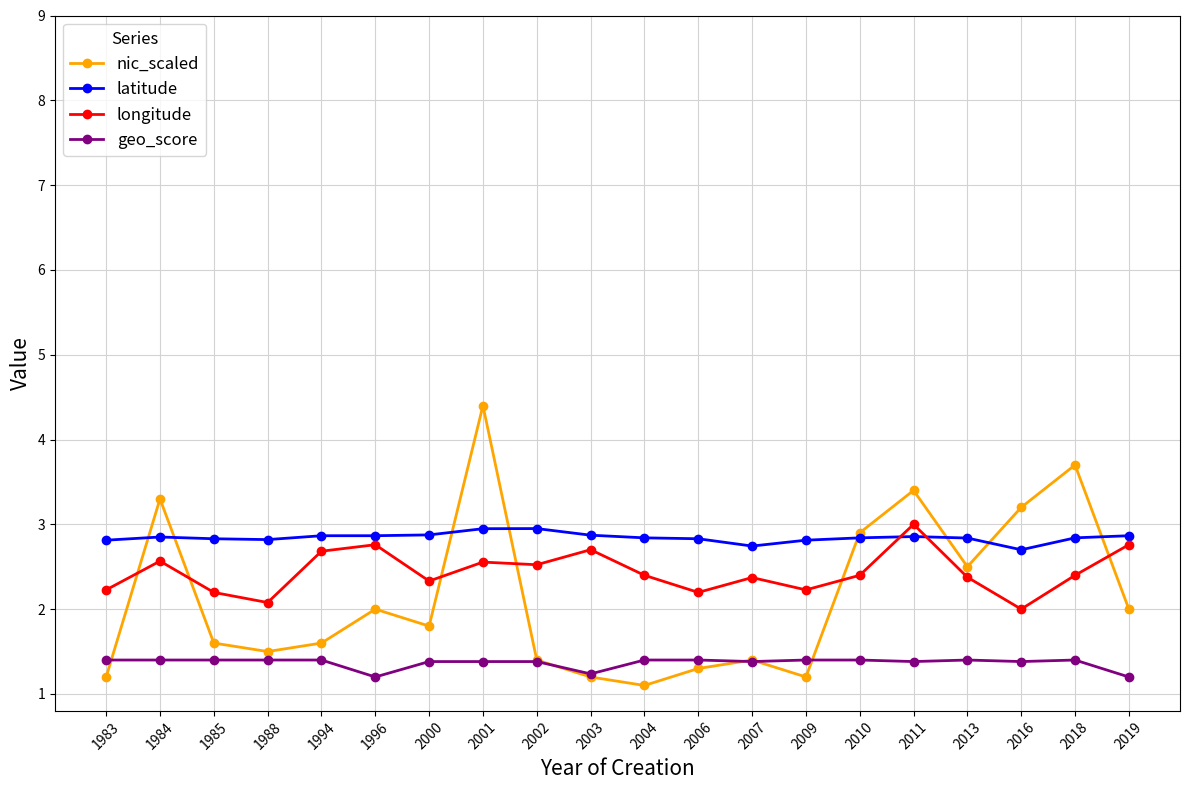

At how many categories does at least one series exceed 3?

5